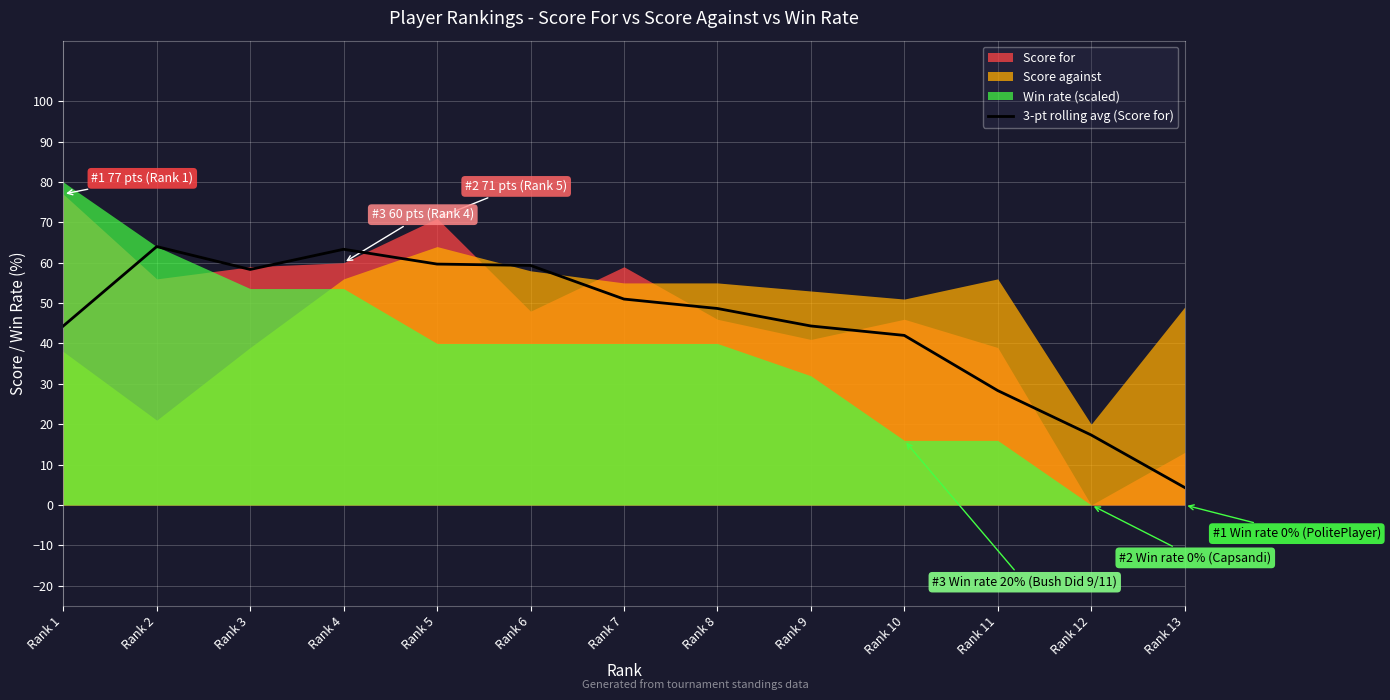

How many interior local peaks (higher than both neighbors) does the data have?

2